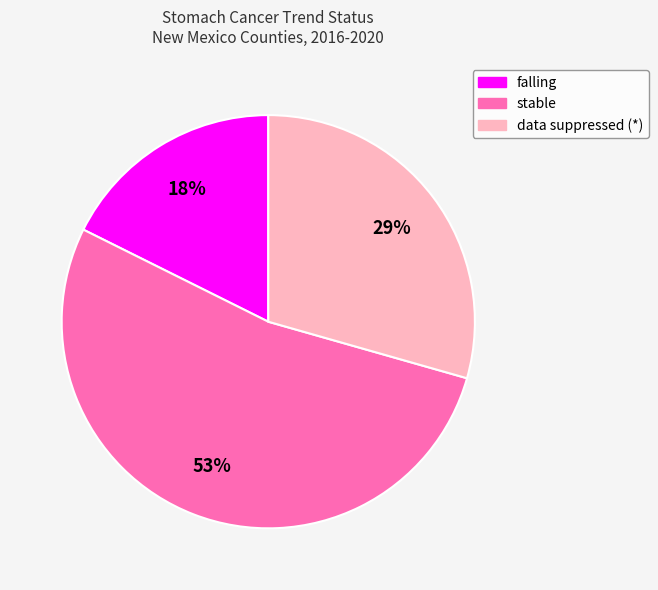

To the nearest percent, what is the difference between the largest and smallest slice percentages?

35%